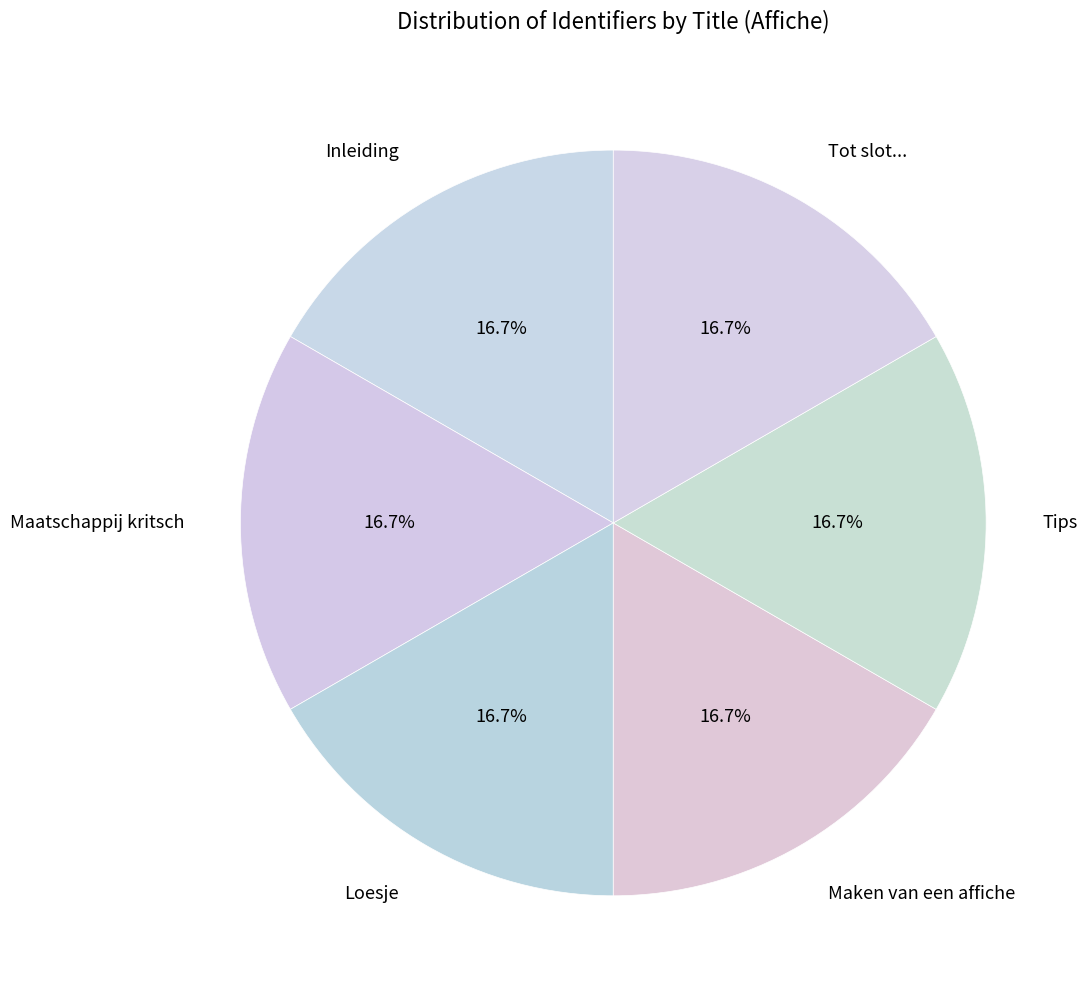

What is the ratio of the value at Maken van een affiche to the value at Inleiding?

1.0